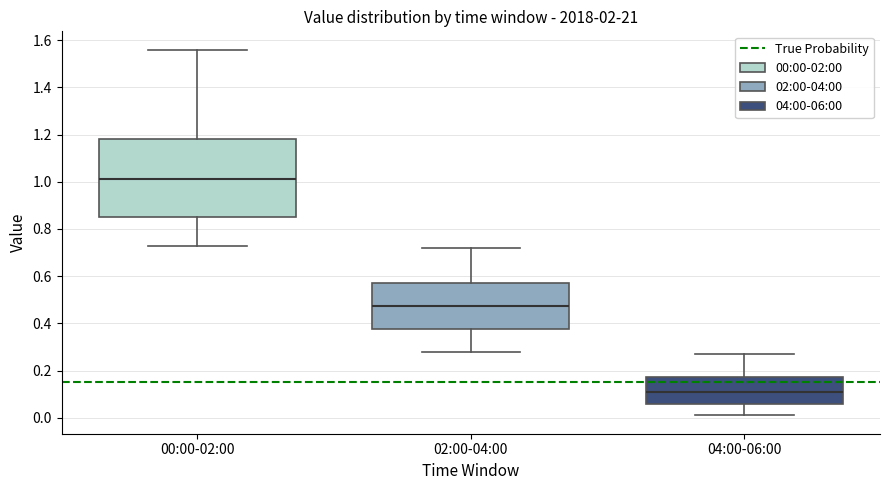

Where does the median line of the box for 02:00-04:00 sit on the y-axis? The values are not printed on the chart, so give them approximately, as read against the axis.

0.48